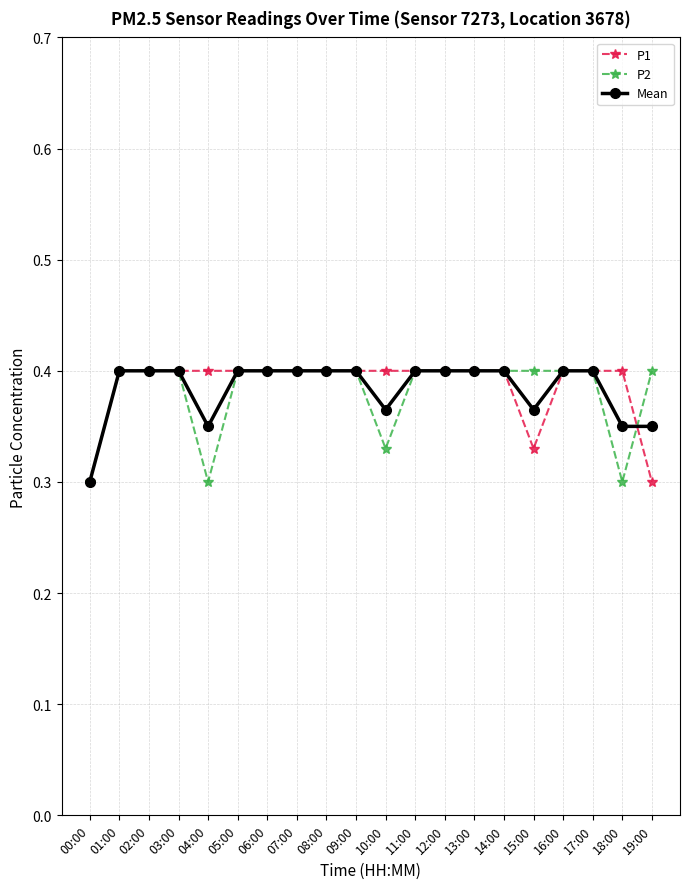

What is the label of the 18th point from the right?

02:00